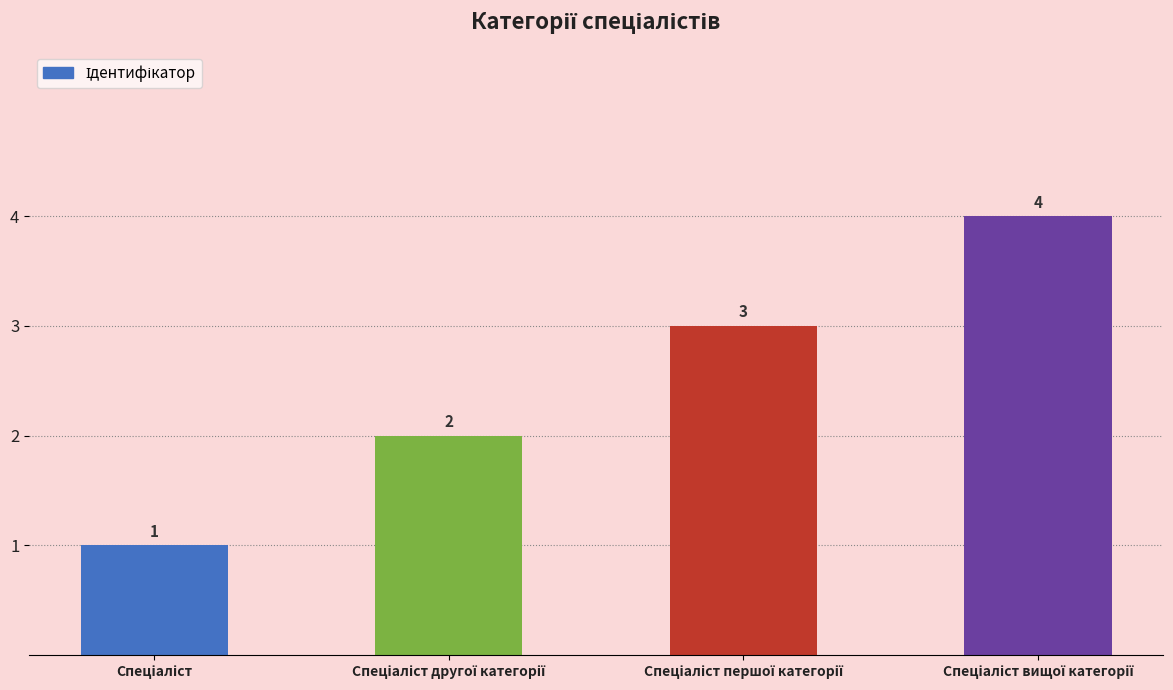

How many values are between 2 and 4?

3